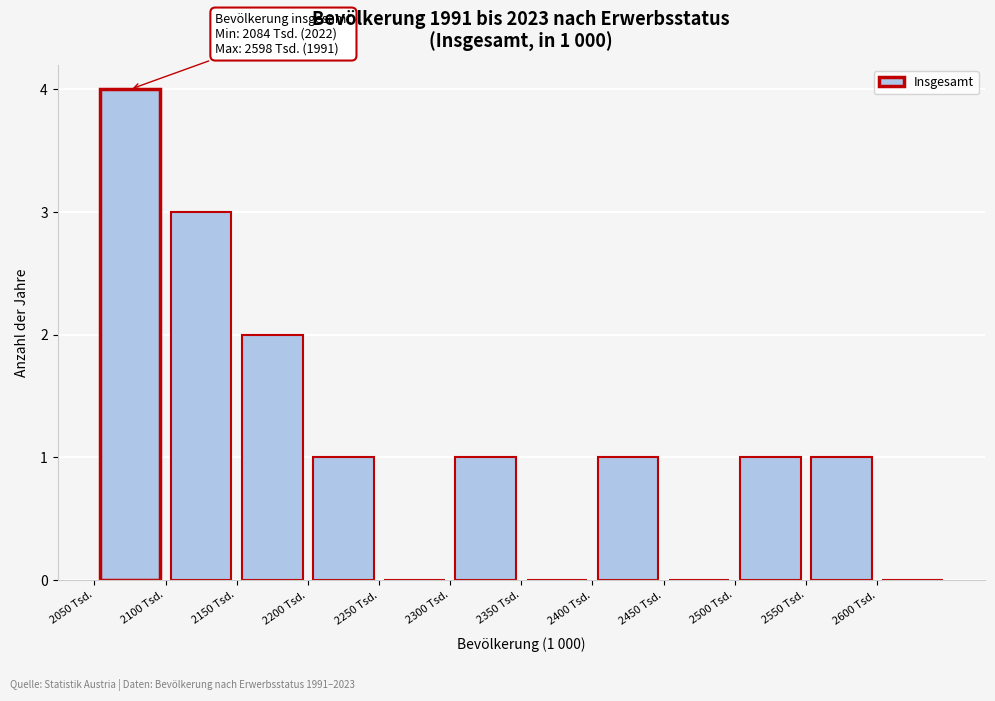

Over which range of the x-axis is the bar tallest?

2050 to 2100